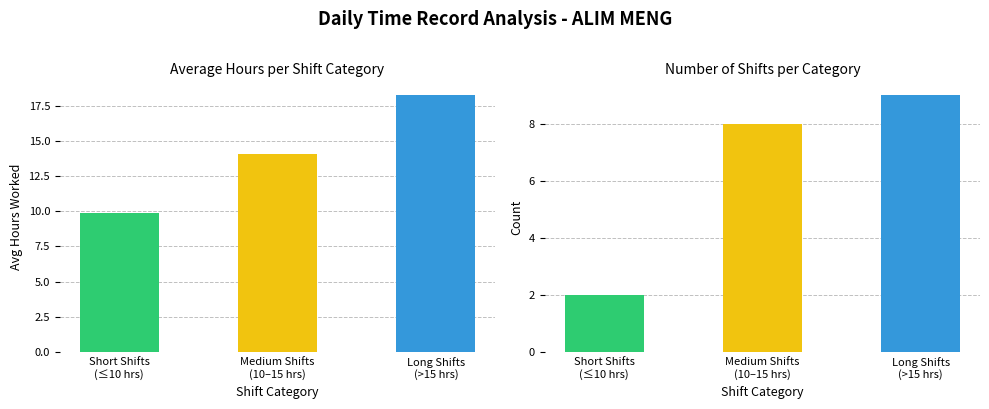

The value of Hours Worked at 5 is 5.6. True or false?

False